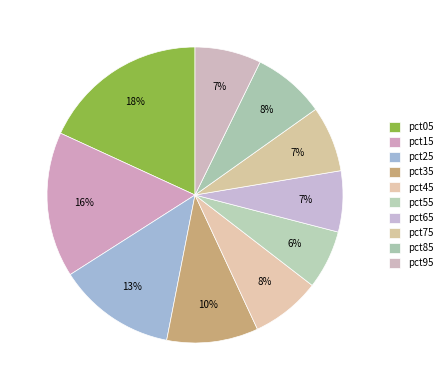

To the nearest percent, what is the difference between the pct95 and pct05 slice percentages?

11%